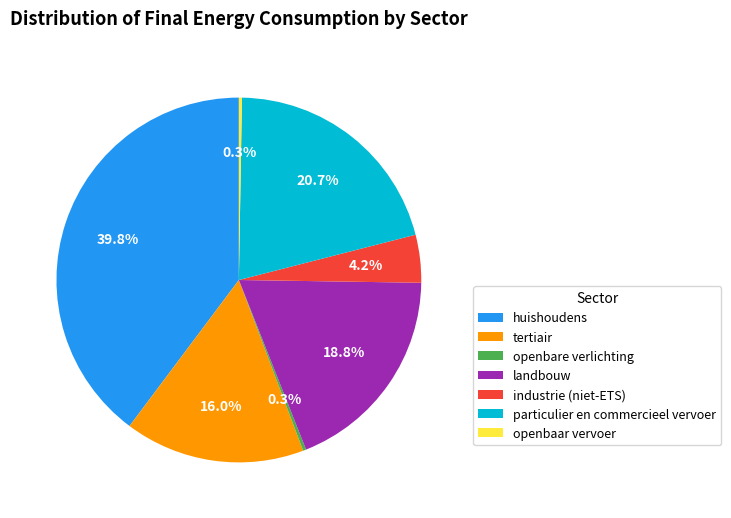

To the nearest percent, what portion does industrie (niet-ETS) represent?

4%